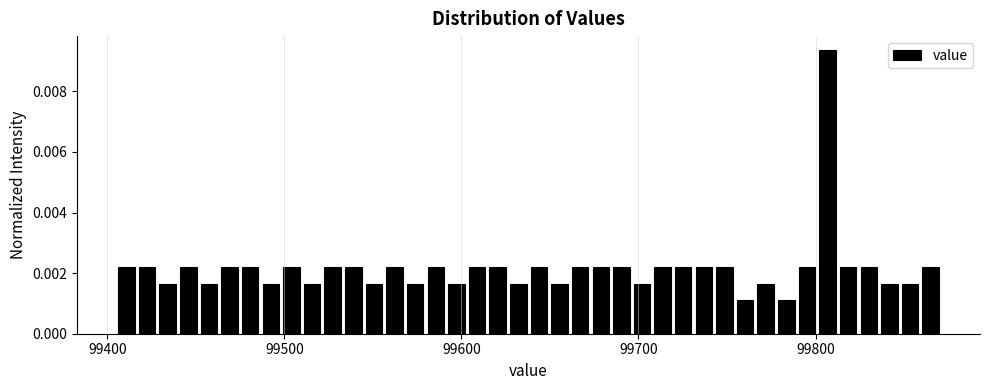

Around what value on the x-axis is the tallest bar? Give the approximate position of its centre, as read against the axis.

99810